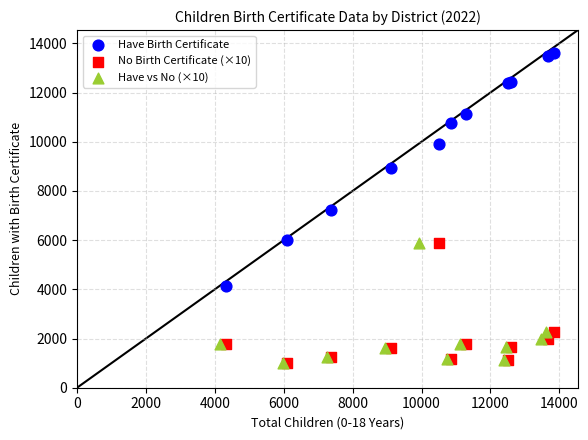

Which series has the widest spread of Y values?

Have Birth Certificate